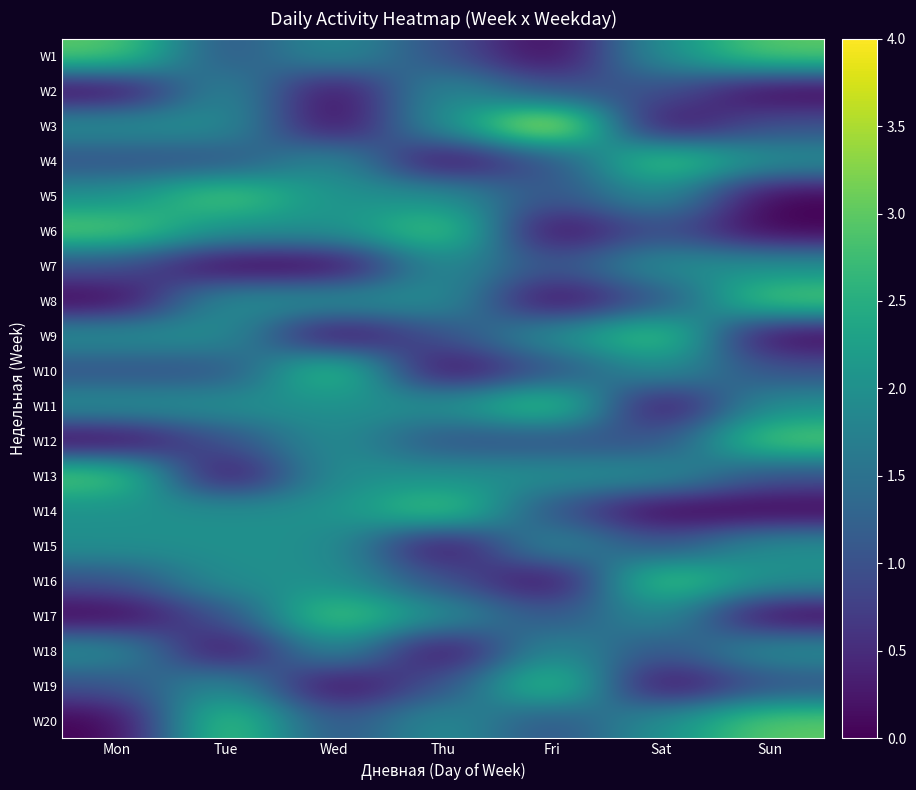

The W12 series shows 3 at Sun. True or false?

True